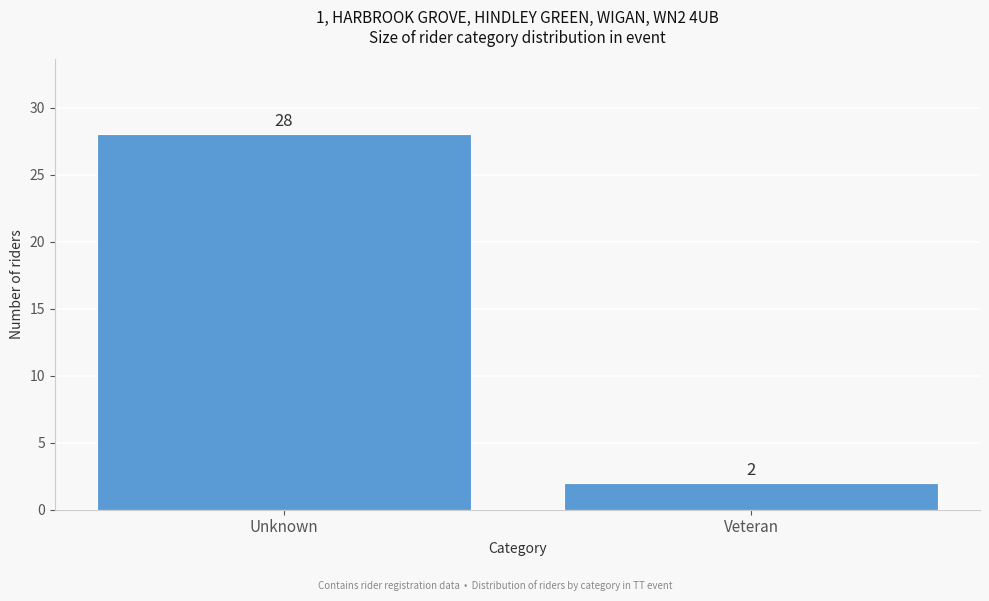

Reading left to right, extract all data points from this chart.

Unknown=28	Veteran=2